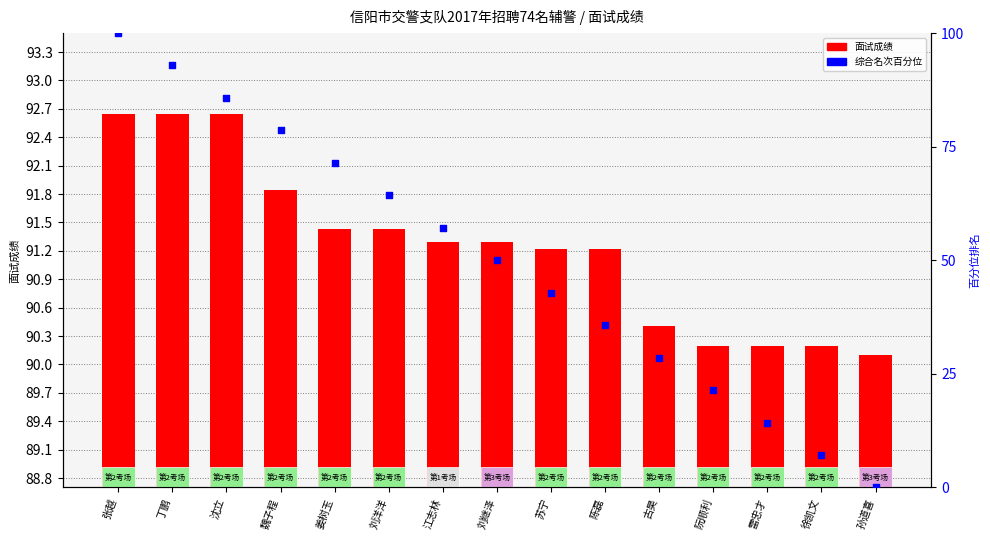

What is the total value across all series at 雷忠才?

104.5